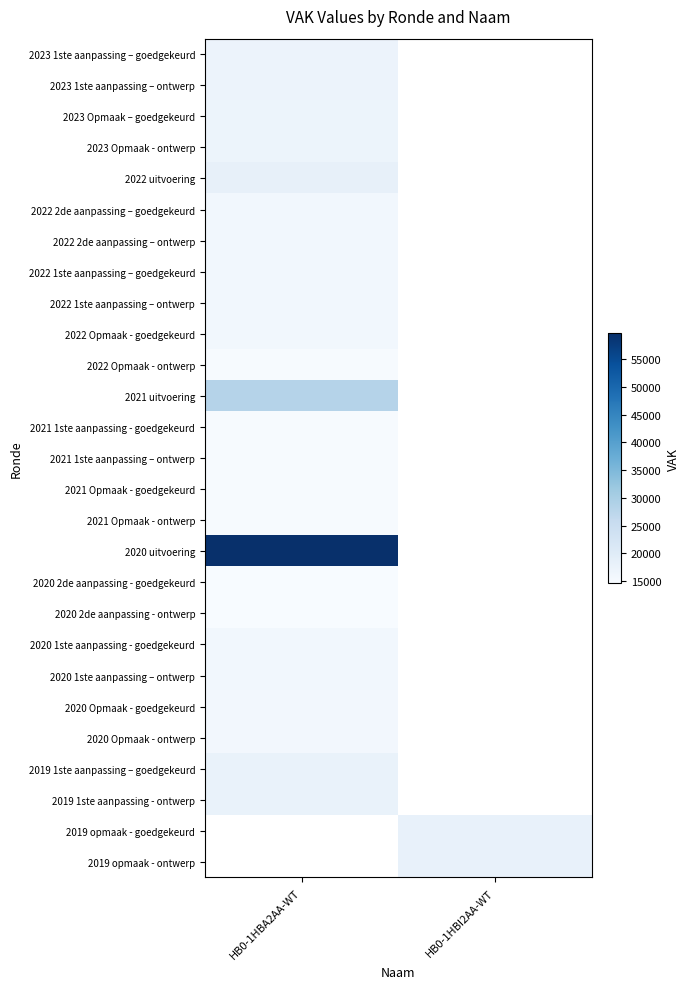

What is the spread (max minus min) of values at HB0-1HBA2AA-WT?

44946.0